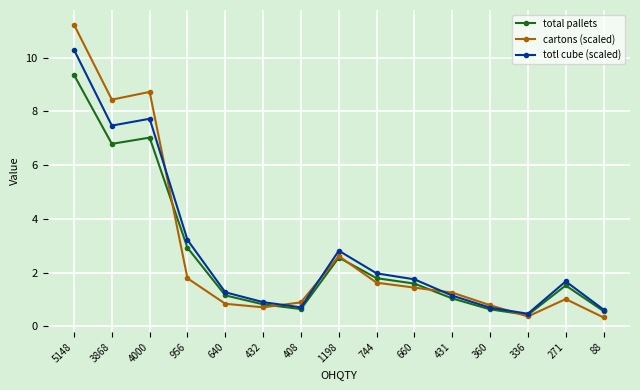

What is the value of the total pallets point at the 6th from the left?

0.8